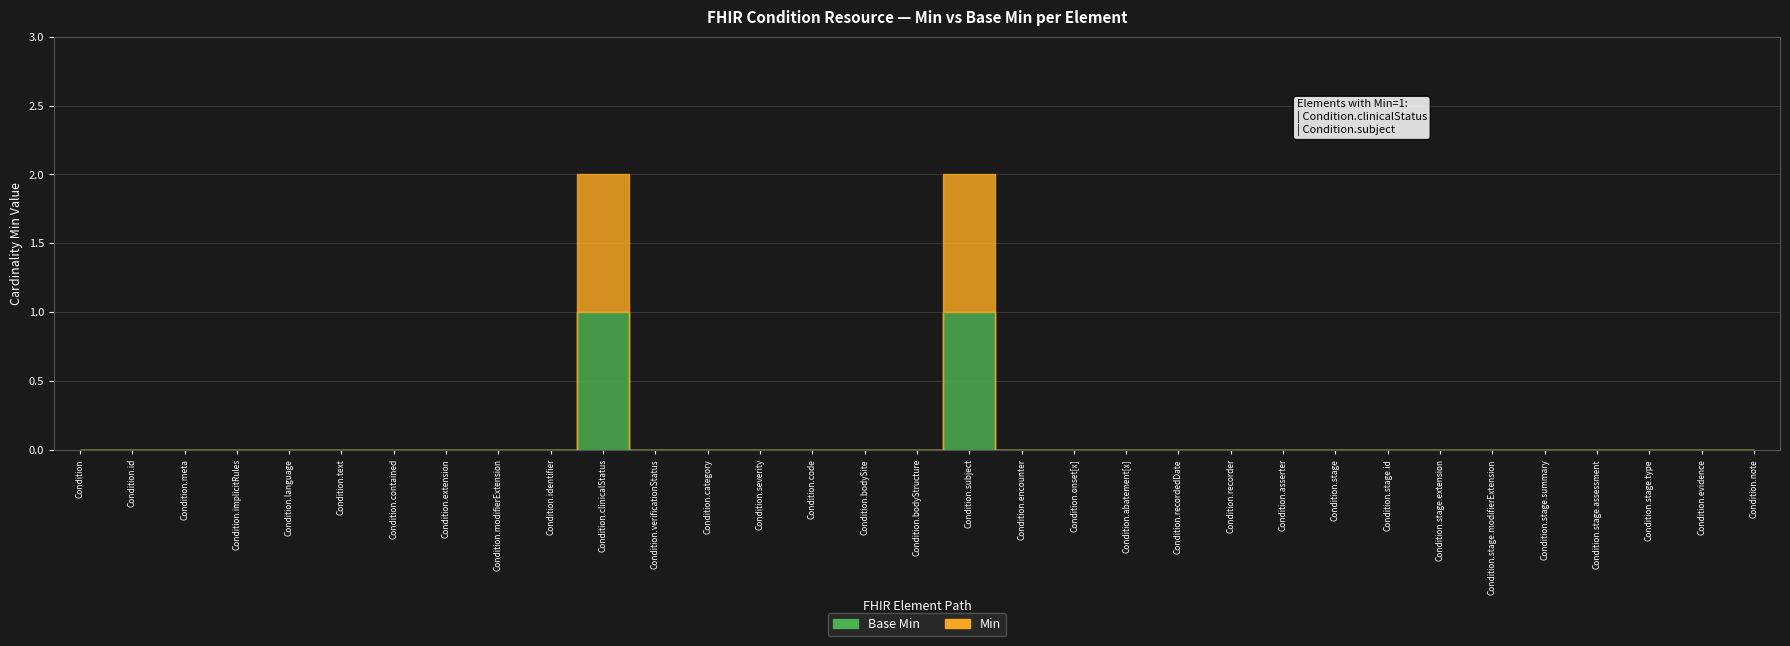

What is the difference between the maximum and minimum values in the Min series?

1